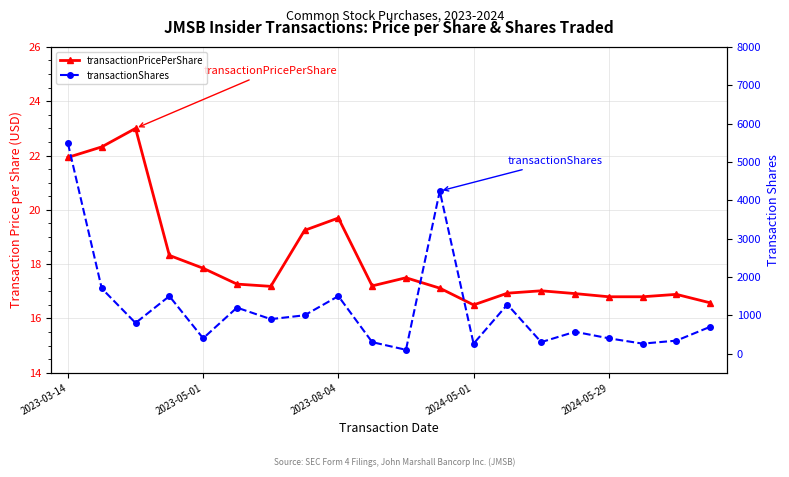

What is the lowest value of the transactionShares series?

100.0